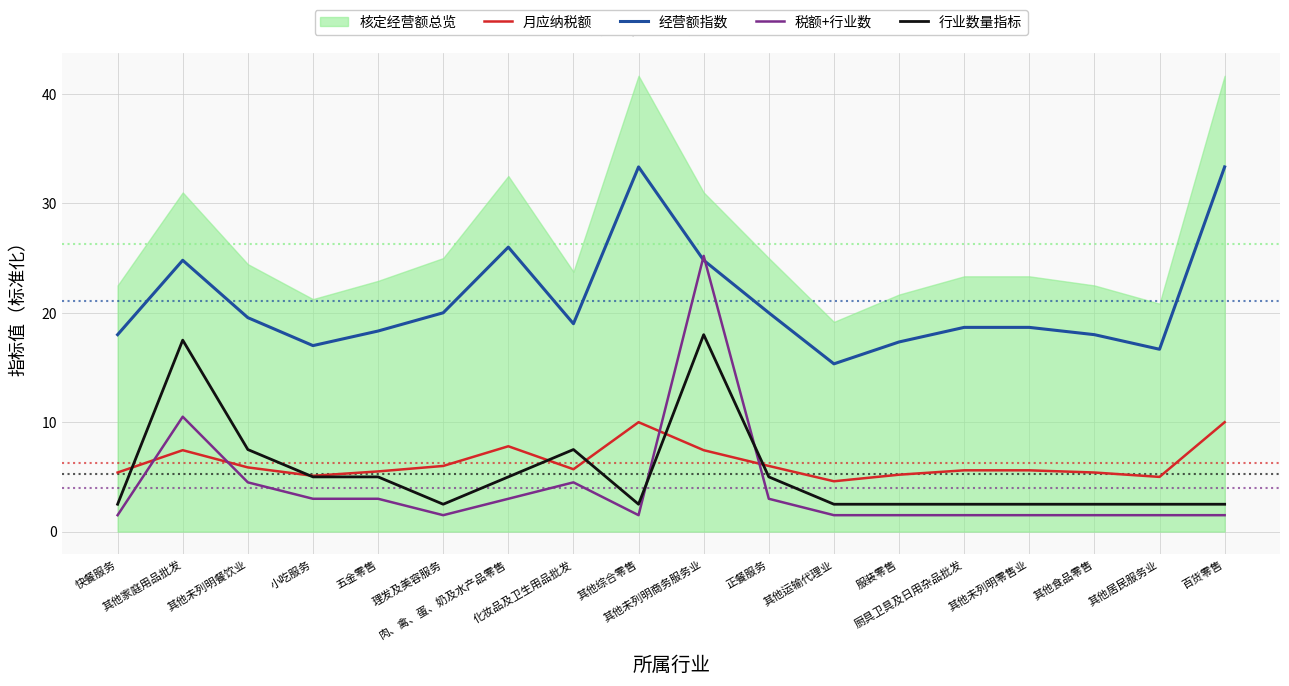

What is the minimum value for 税额+行业数?

1.5